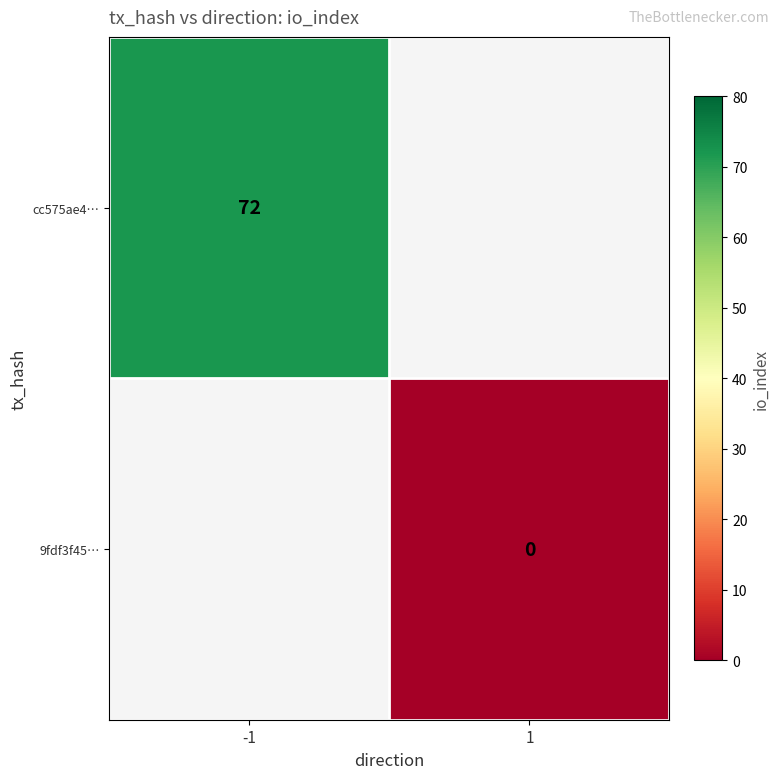

How many categories are shown in the chart?

2